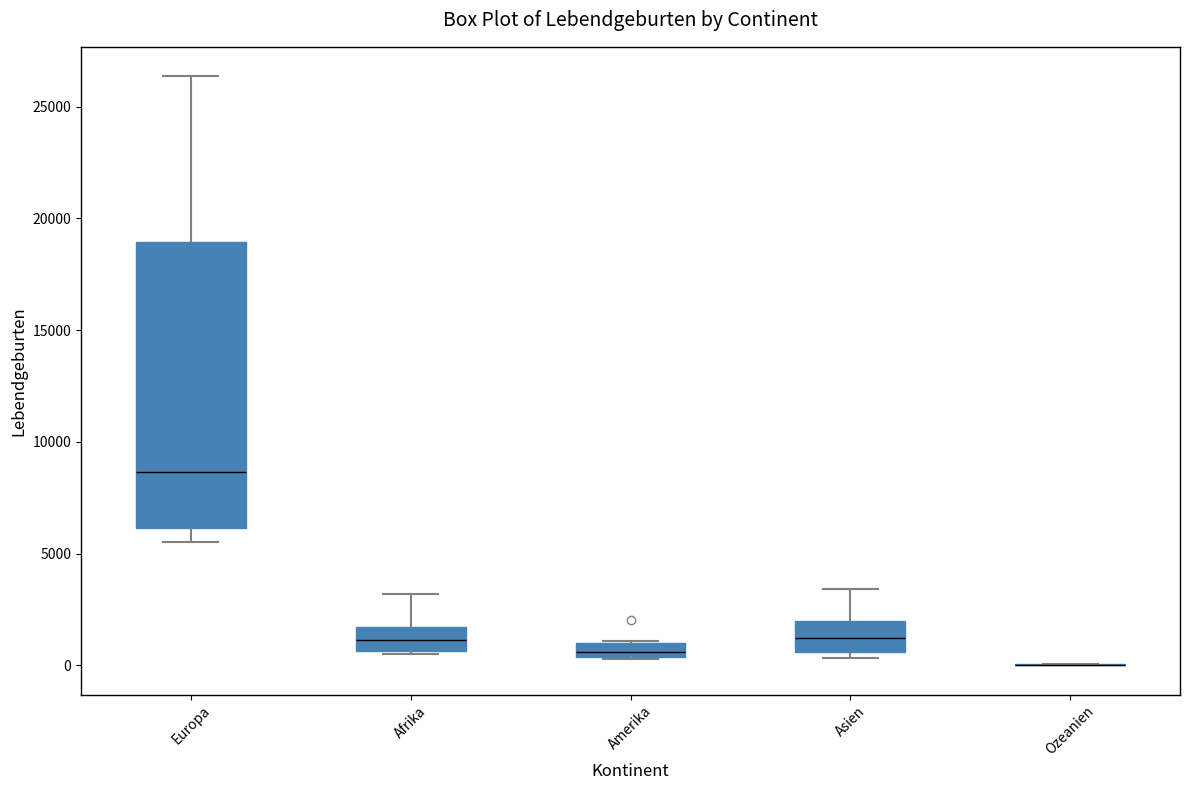

Where does the median line of the box for Asien sit on the y-axis? The values are not printed on the chart, so give them approximately, as read against the axis.

1000